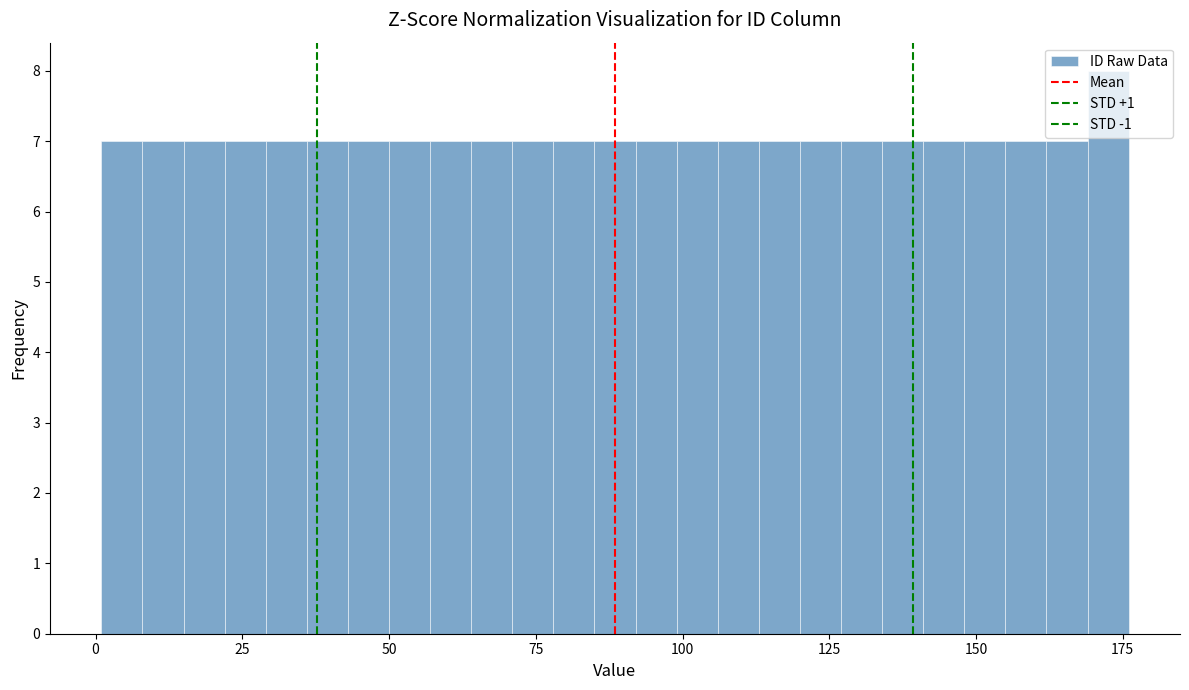

Around what value on the x-axis is the tallest bar? Give the approximate position of its centre, as read against the axis.

175